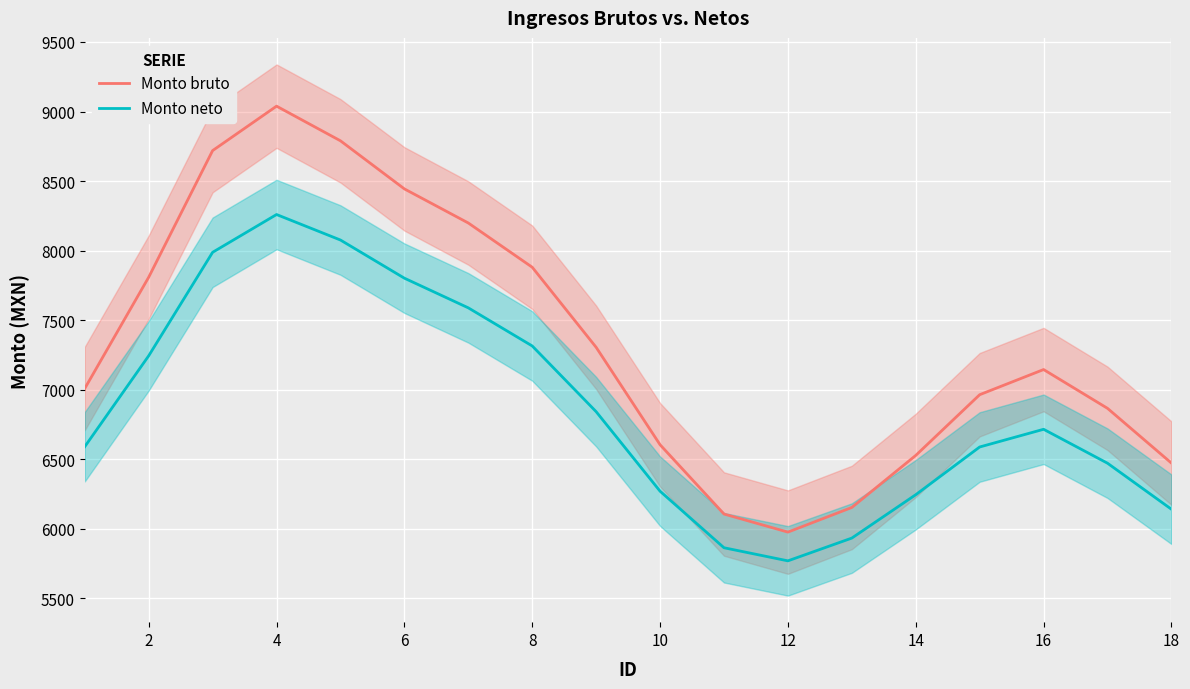

What value does the Monto neto series have at 16?

6714.2